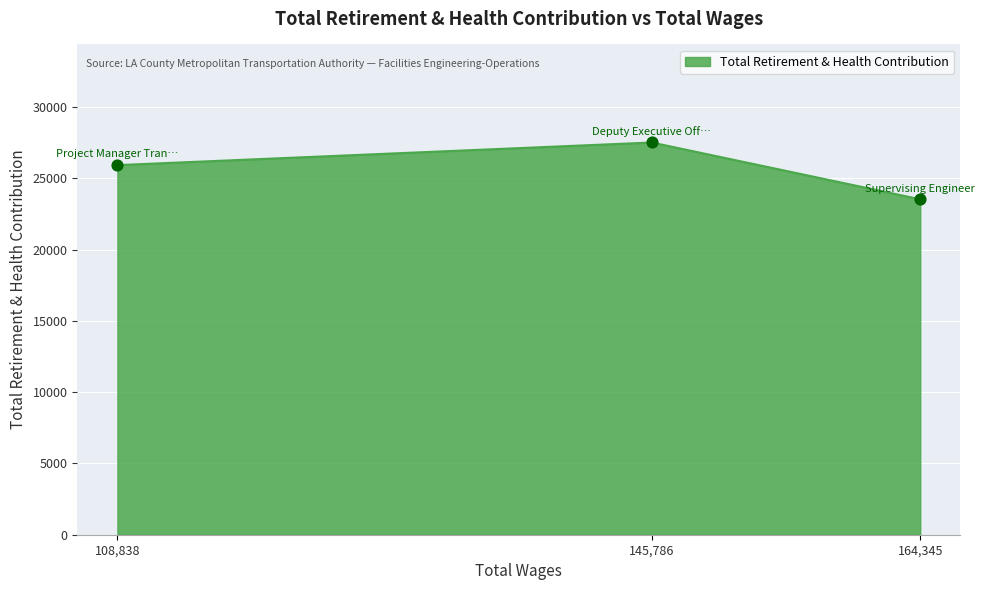

What is the change in value from 145,786 to 164,345?

-3982